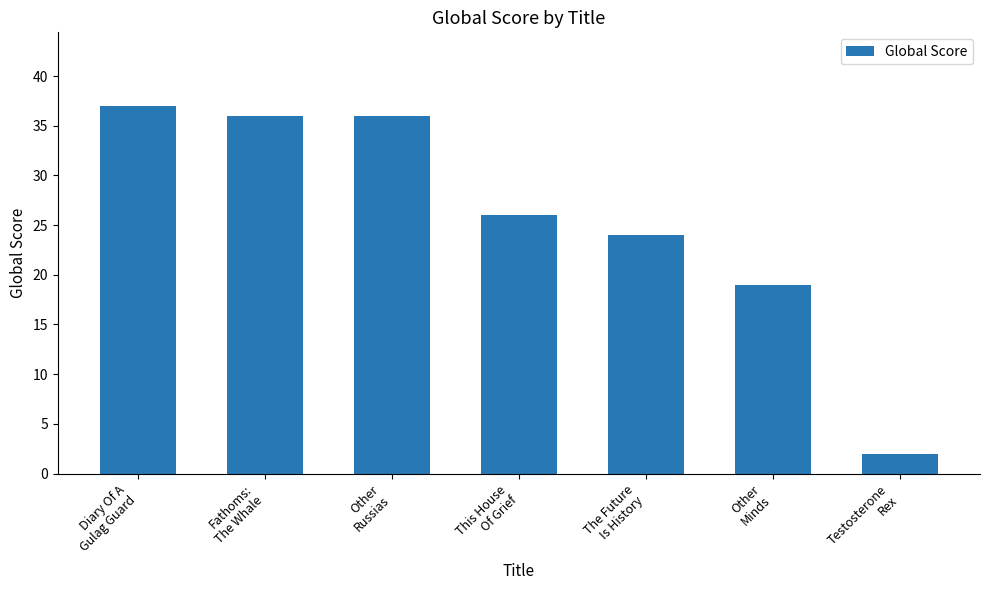

Between The Future
Is History and This House
Of Grief, which is larger?

This House
Of Grief